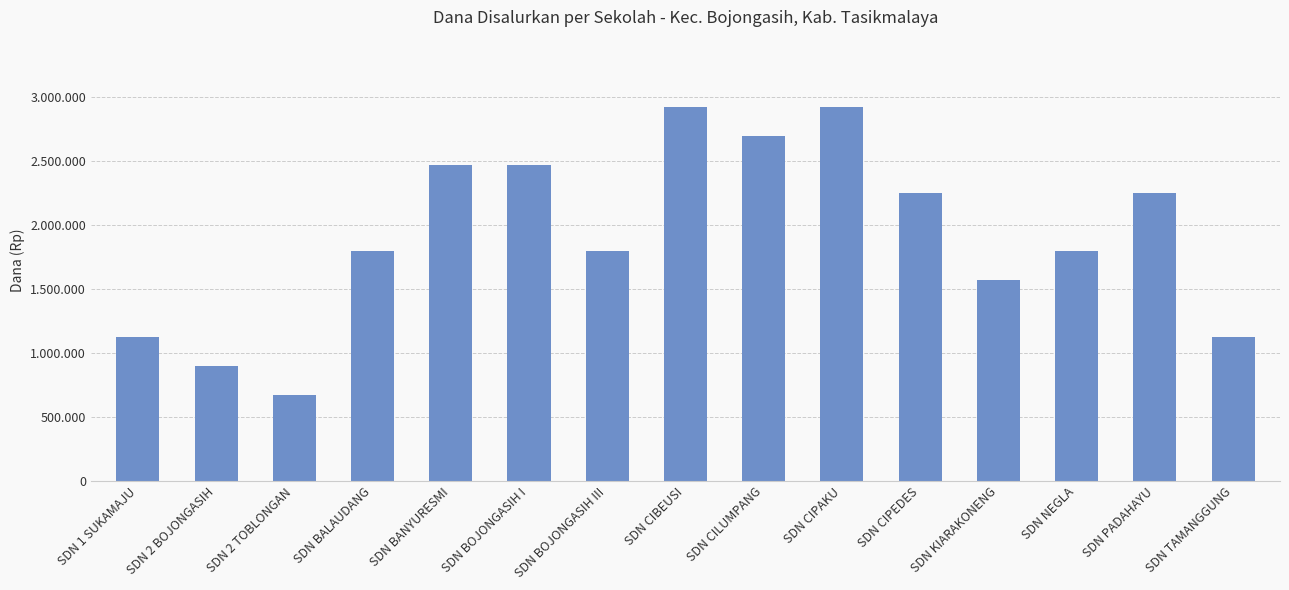

What is the label of the 11th bar from the right?

SDN BANYURESMI